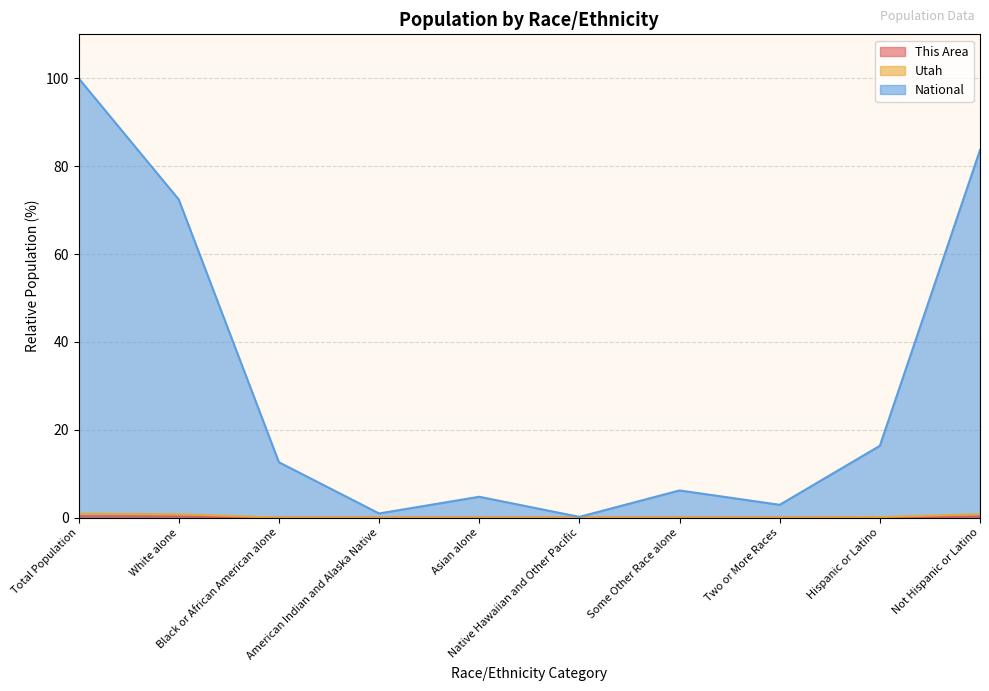

What is the difference between the National values at Black or African American alone and Asian alone?

7.9